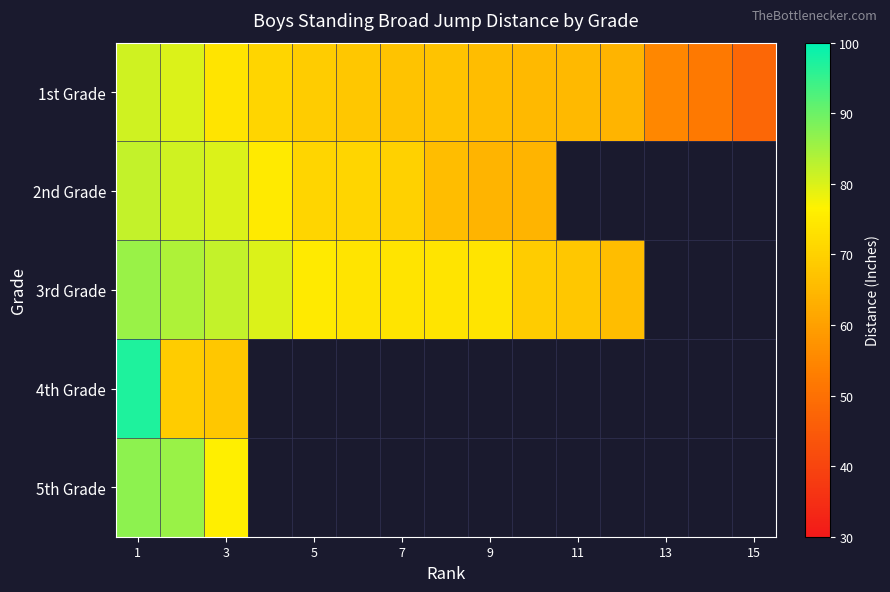

Which has a higher value, 15 or 9?

9